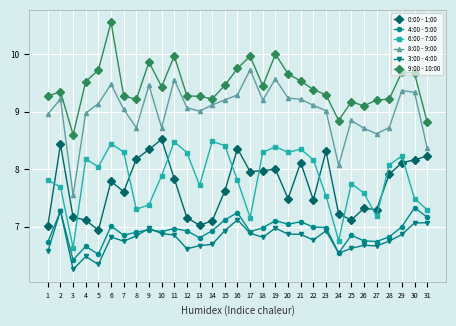

True or false: 0:00 - 1:00 has more than 2 points higher than both neighbors.

True